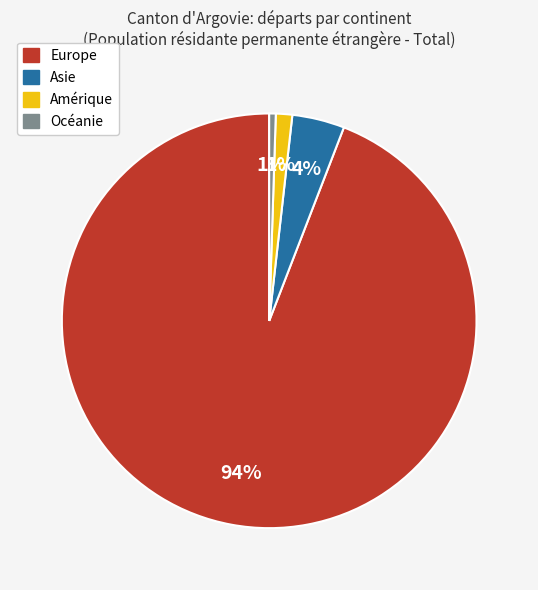

Is there a majority slice in this chart?

Yes